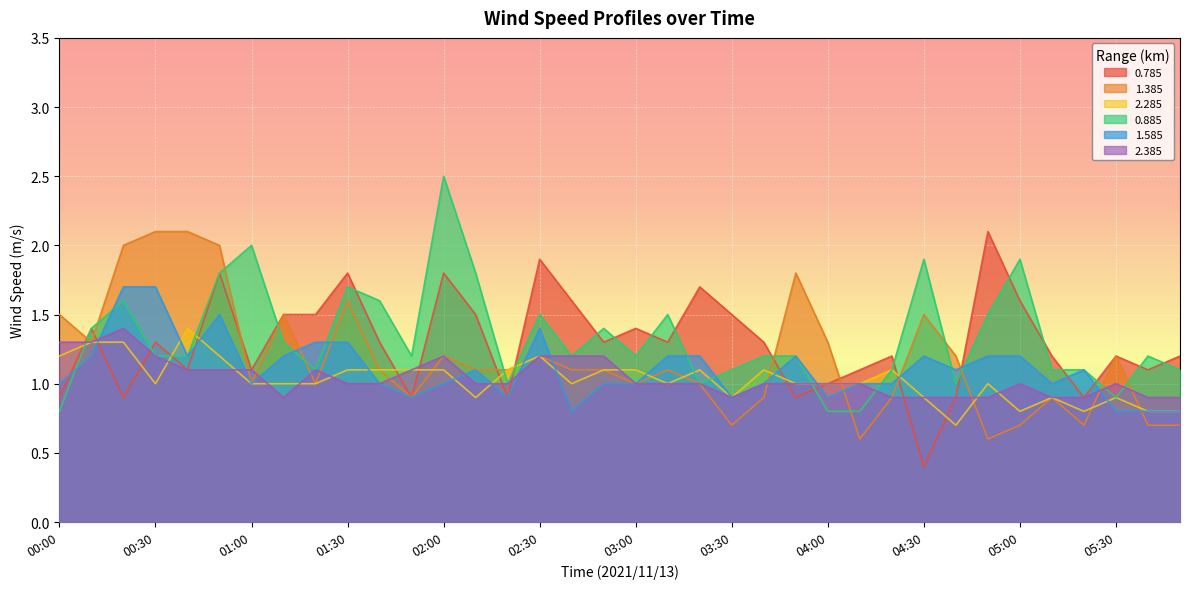

What is the highest value of the 2.385 series?

1.4